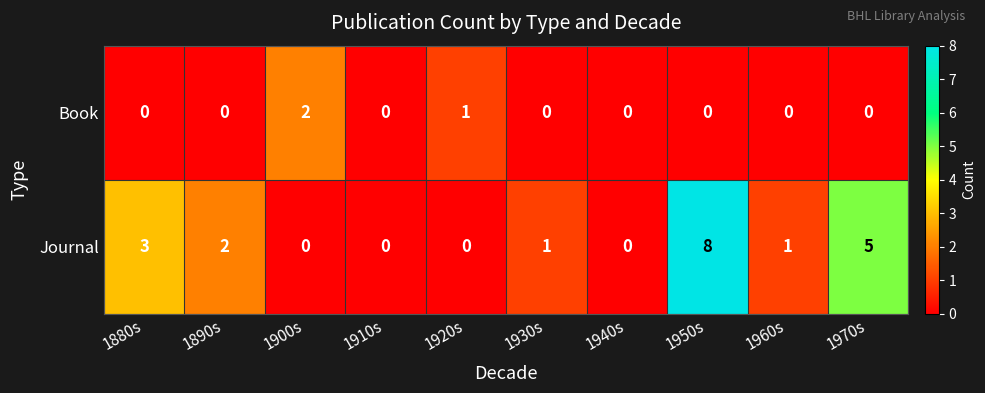

Rank the series by their average value, from highest to lowest.

Journal, Book